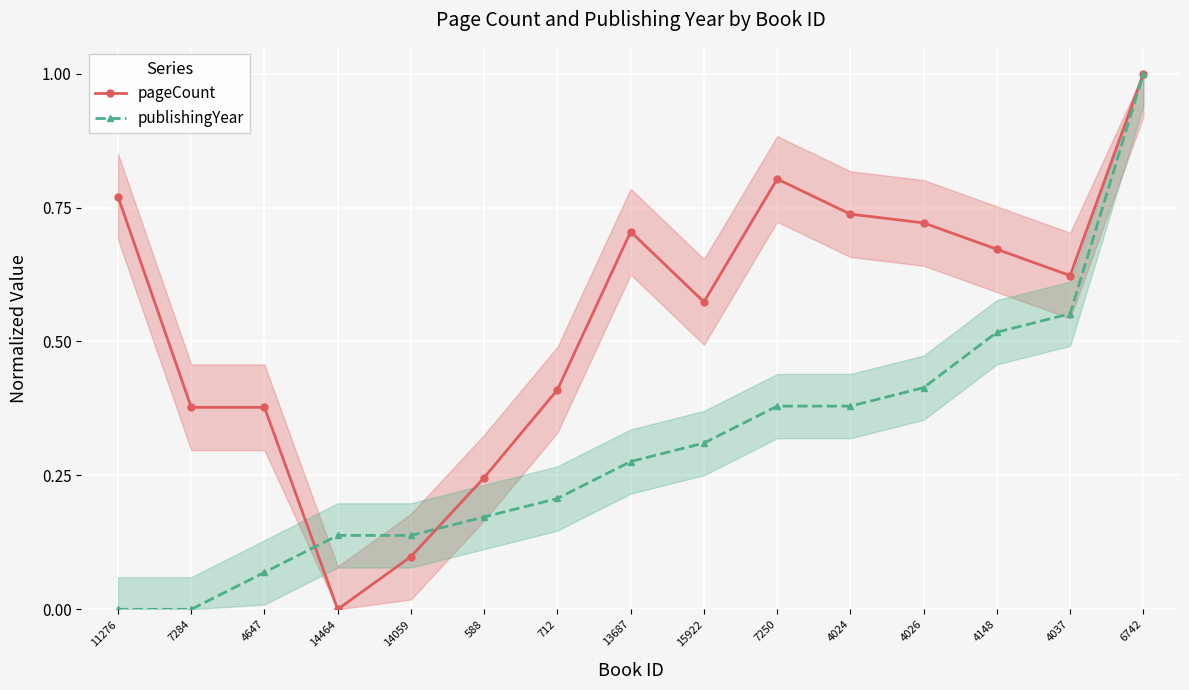

Which series has the largest range (max minus min)?

pageCount